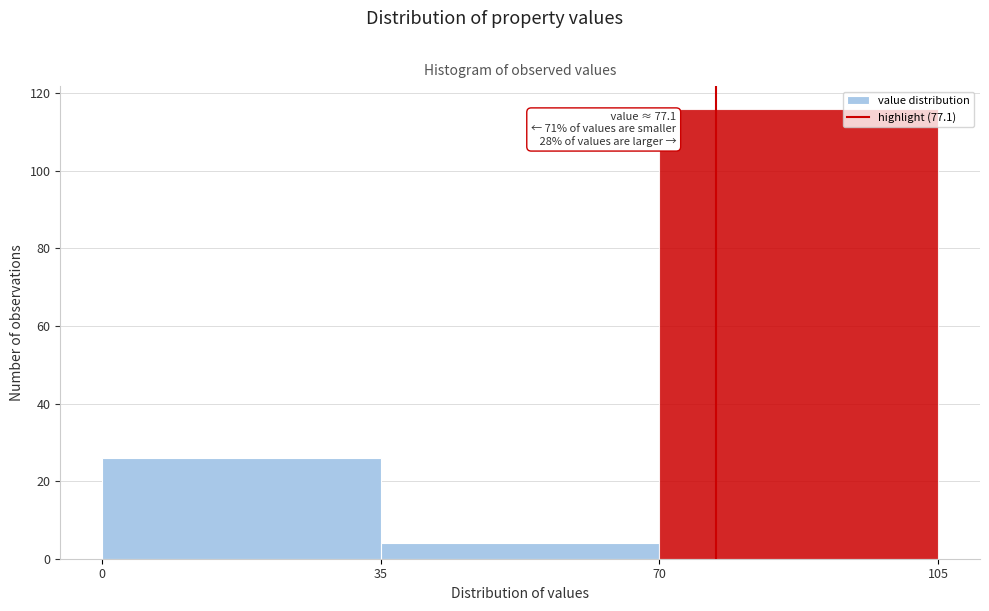

Which range on the x-axis has the tallest bar?

70 to 105